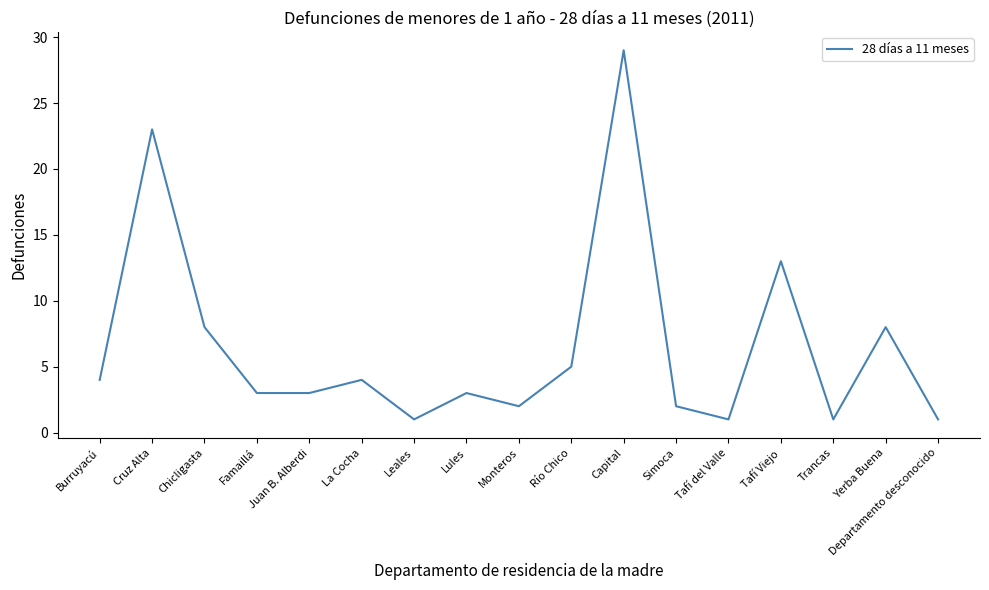

At which category does the chart reach its peak across all series?

Capital